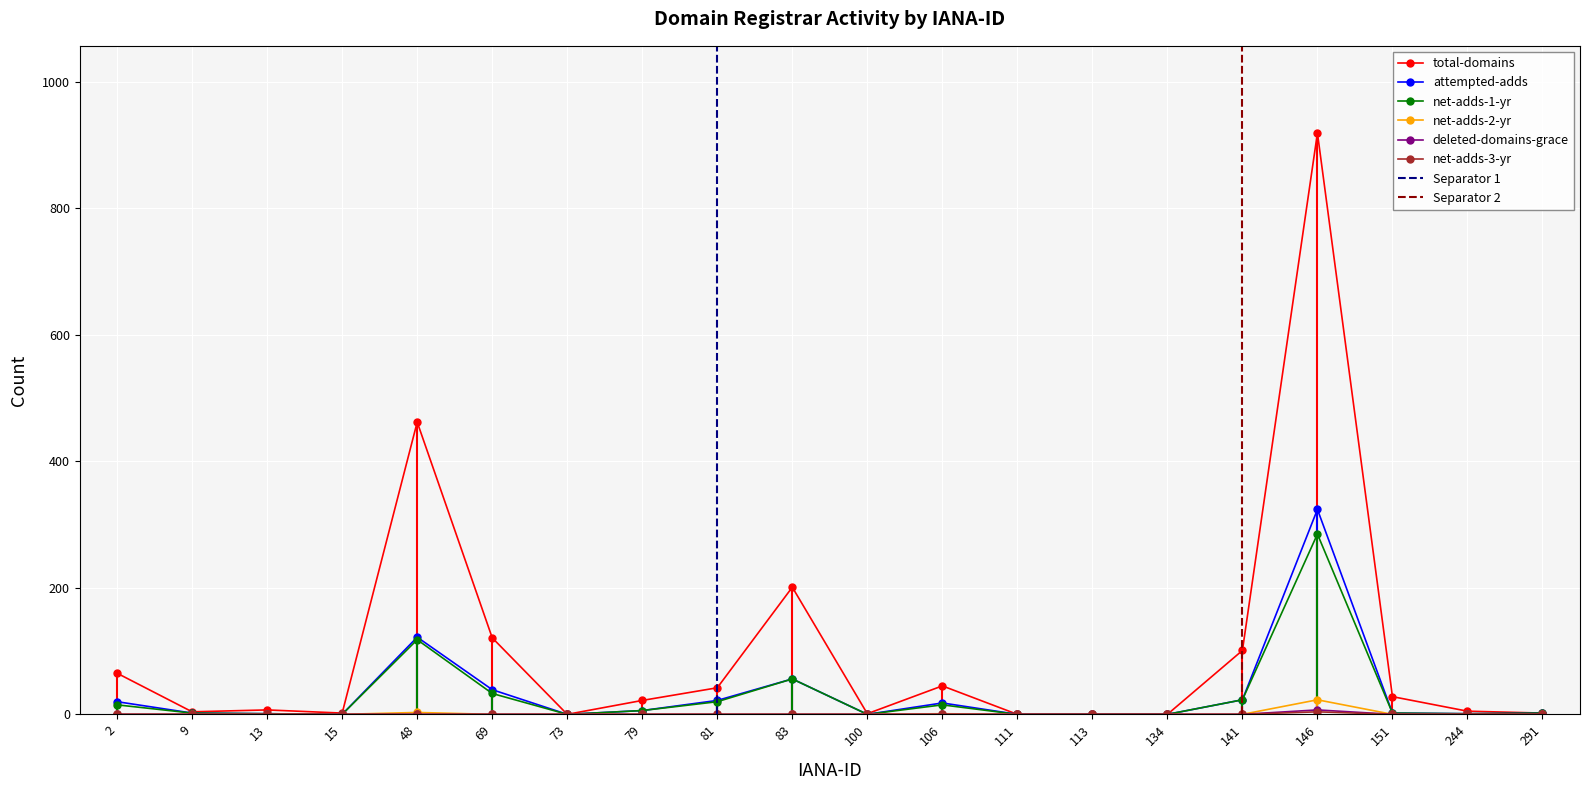

True or false: deleted-domains-grace has a value of 0 at 81.

True